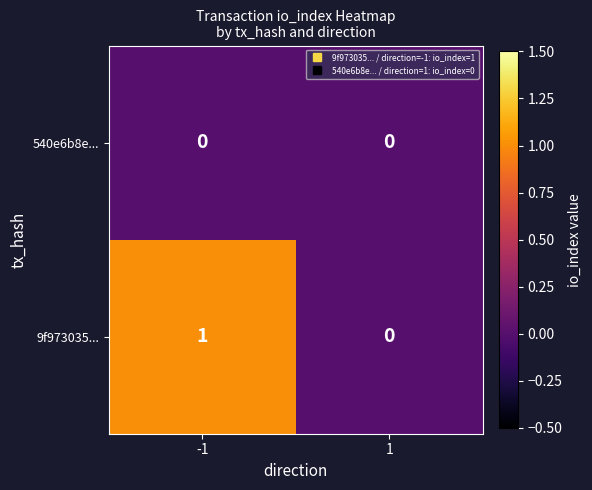

Count the number of data series in this chart.

2